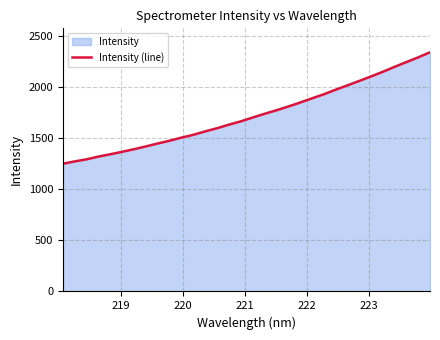

True or false: there are more than 0 points higher than both neighbors.

False